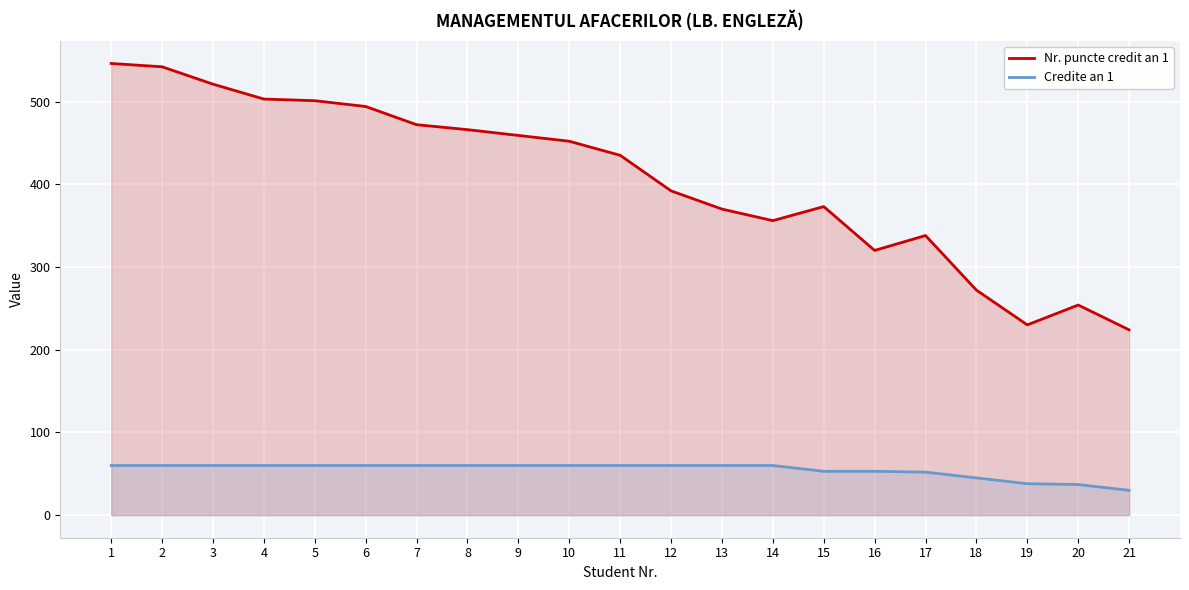

True or false: Credite an 1 and Nr. puncte credit an 1 intersect in this chart.

False